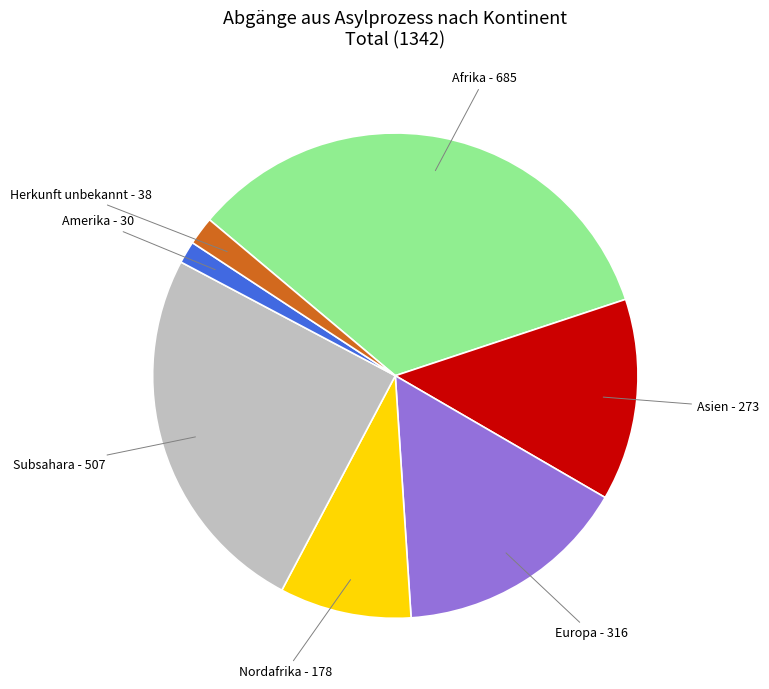

Is there any slice that represents more than half of the pie?

No